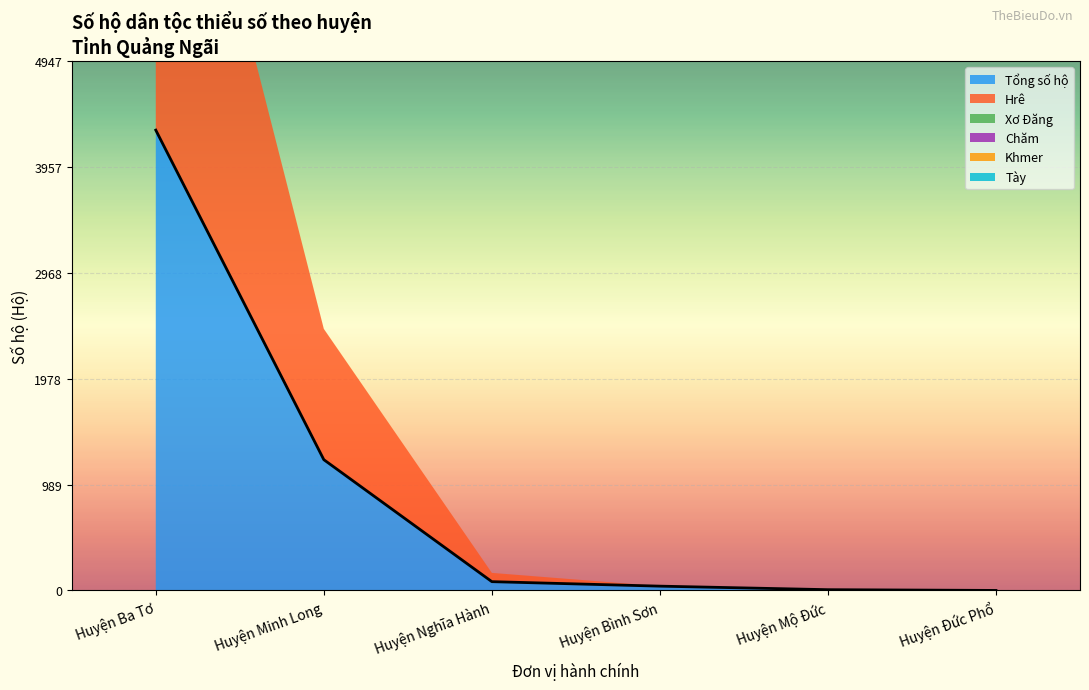

True or false: Chăm has a value of 0 at Huyện Nghĩa Hành.

True